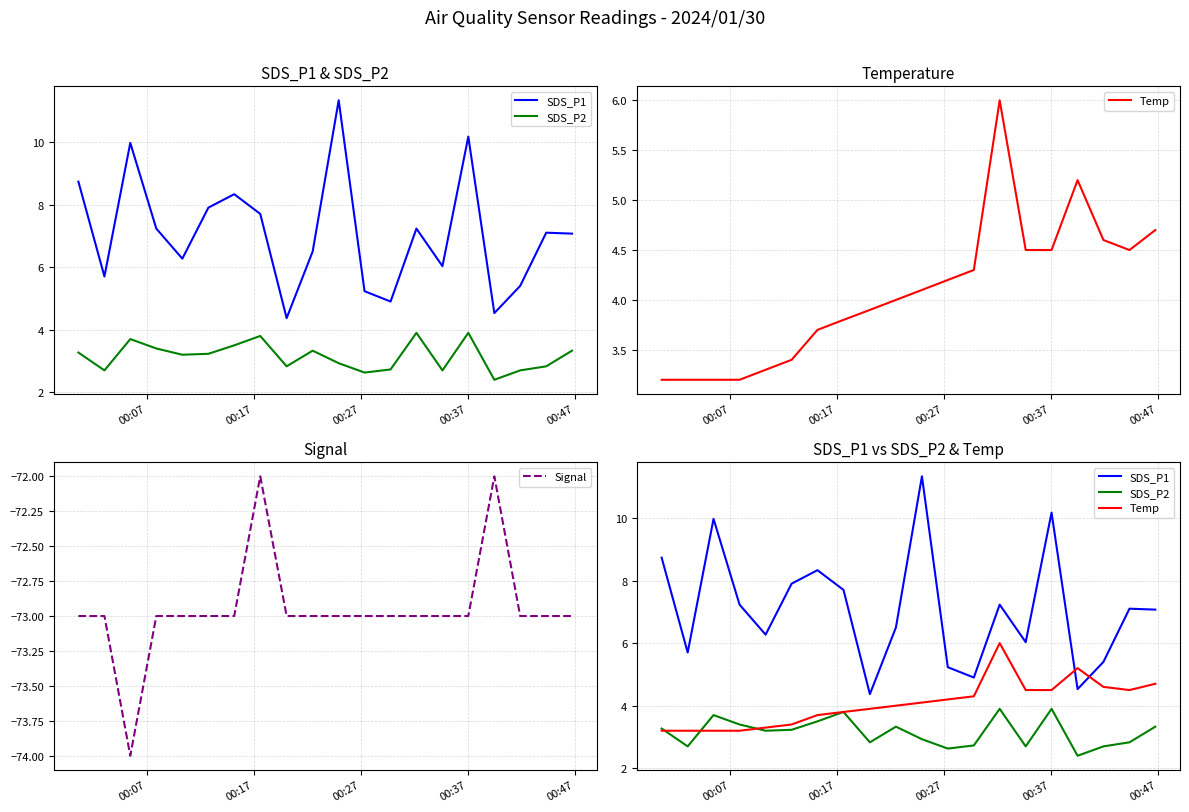

Which series has the largest range (max minus min)?

SDS_P1